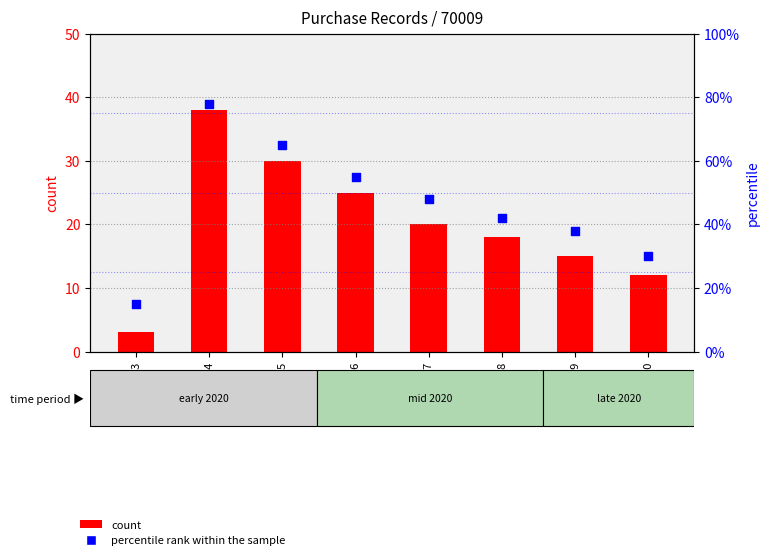

Which series contains the lowest Y value?

count